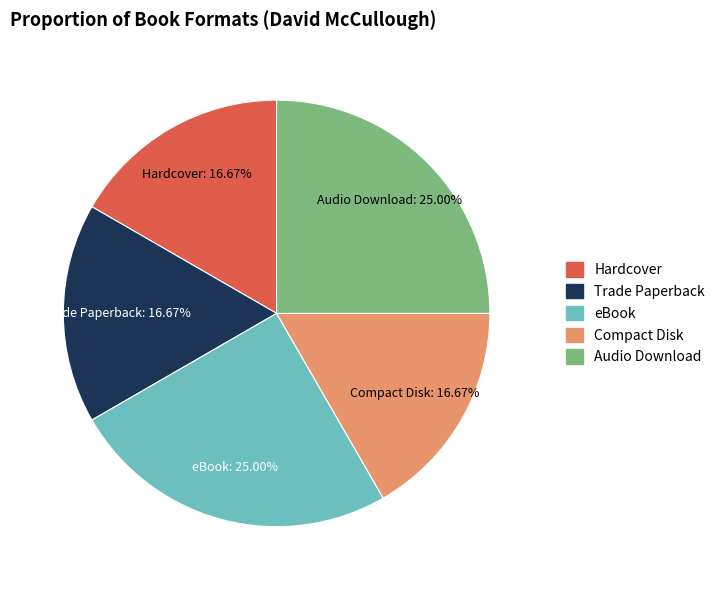

True or false: Audio Download accounts for 30% of the total.

False